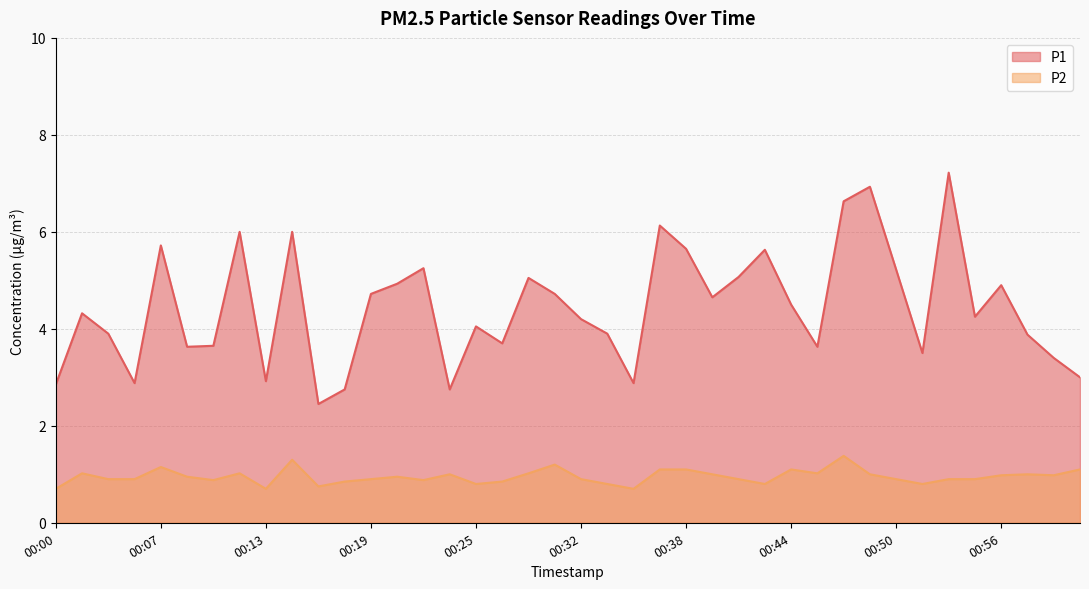

What position from the left is 00:41?

27